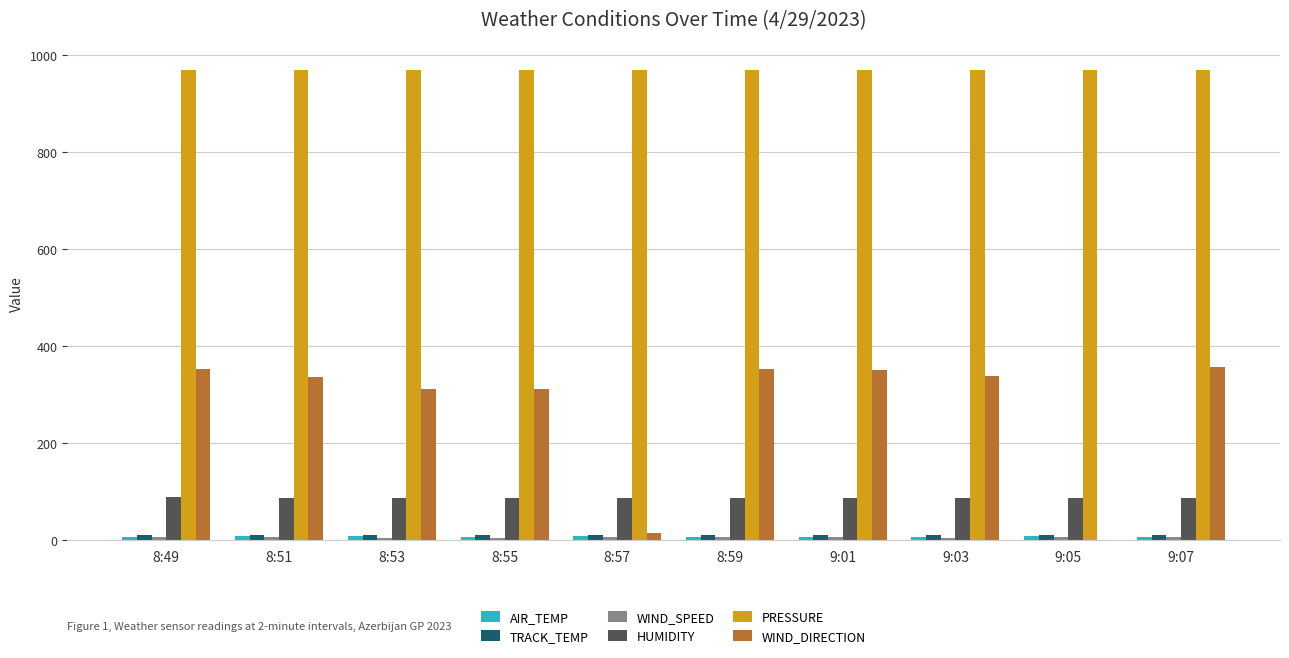

Between 9:03 and 9:05, which series saw the biggest shift?

WIND_DIRECTION